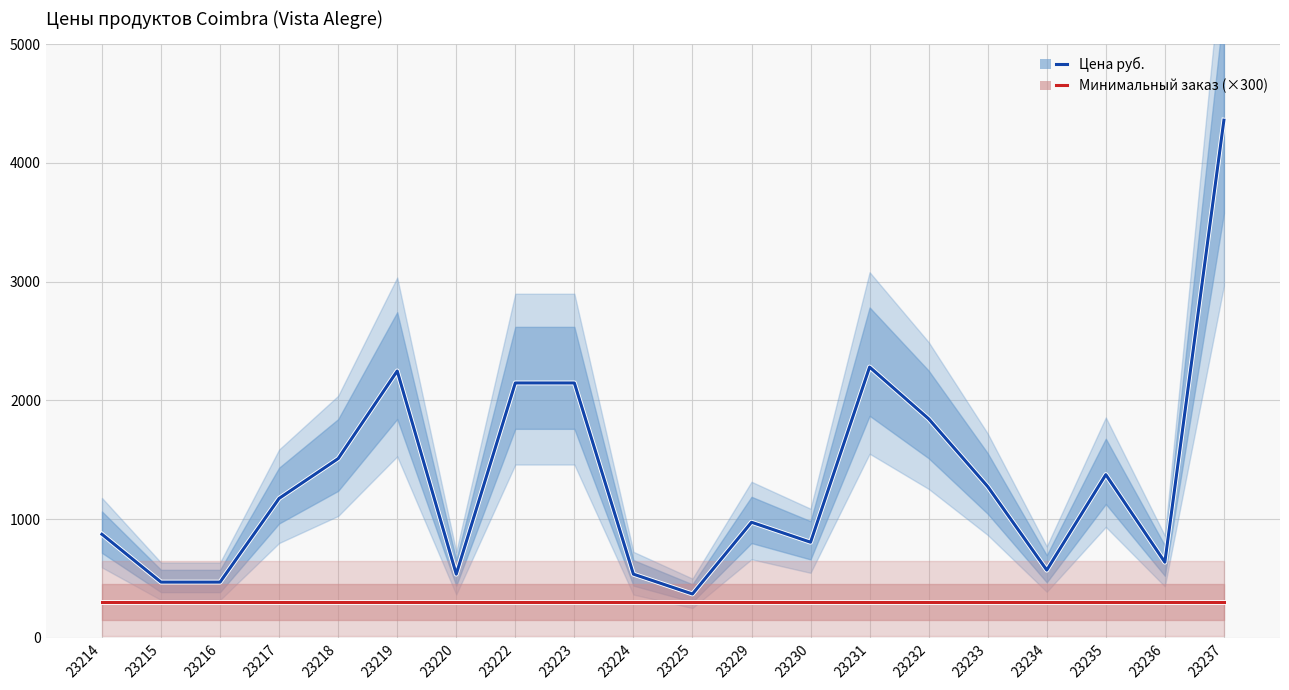

Which series has the largest range (max minus min)?

Цена руб.